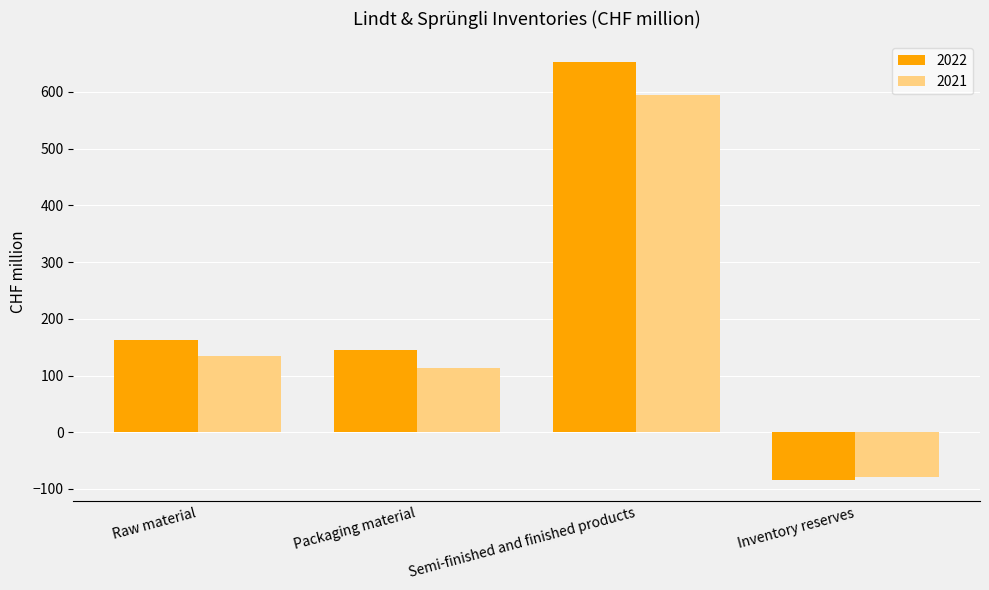

True or false: 2022 has a value of 259.5 at Semi-finished and finished products.

False